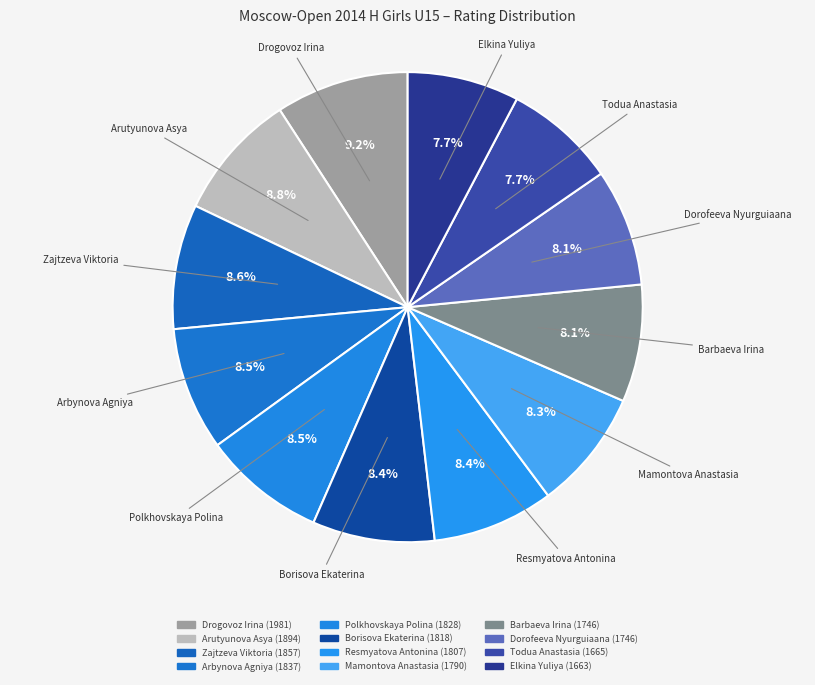

What is the total percentage of Borisova Ekaterina and Todua Anastasia?

16.1%